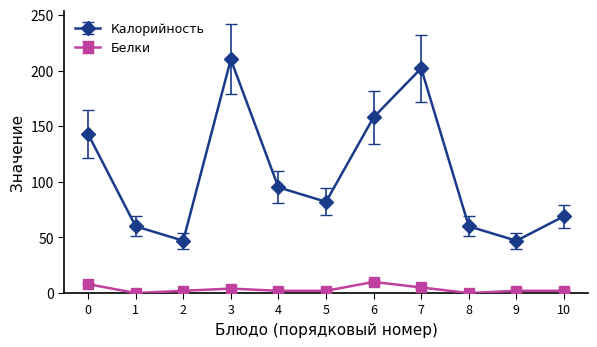

Which series has the largest total across all categories?

Калорийность